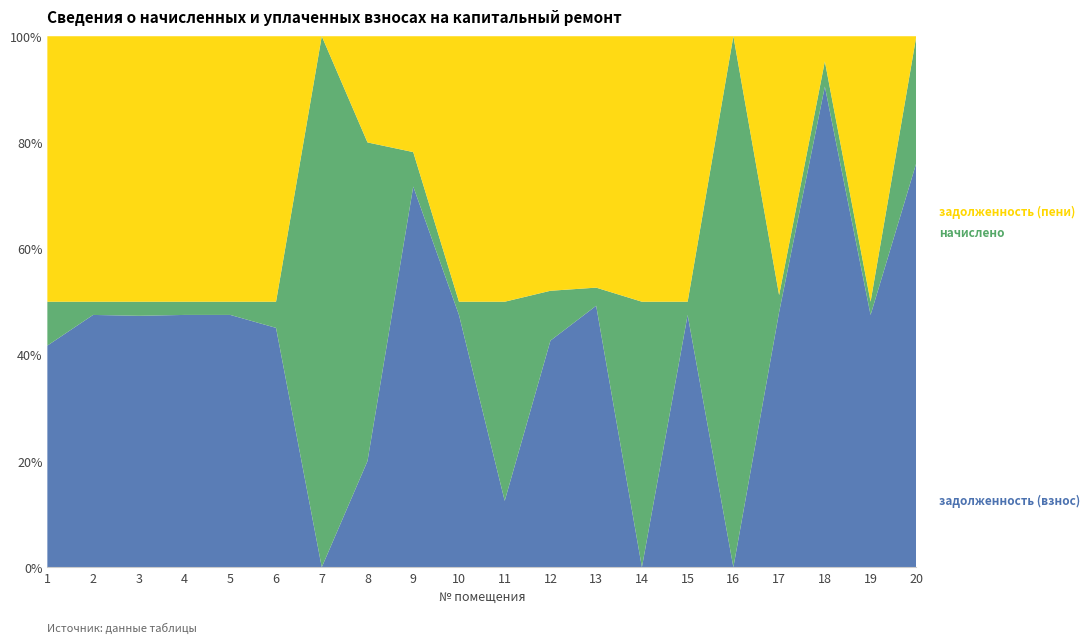

Reading right to left, list all the values displayed in this chart.

задолженность (взнос): 3628.8	16501.9	16761.7	9579.0	0.0	16501.9	0.0	9279.0	5171.5	289.2	16761.7	7097.2	283.5	0.0	8033.3	17898.7	21731.8	27333.2	16599.4	3246.1
начислено: 1138.0	864.1	877.7	643.0	1138.0	864.1	877.7	643.0	1138.0	867.5	877.7	643.0	850.5	864.1	877.7	937.3	1138.0	1529.2	869.2	643.0
задолженность (пени): 0.0	17366.0	877.7	9722.0	0.0	17366.0	877.7	8922.0	5809.4	1156.7	17639.4	2160.1	283.5	0.0	8911.0	18836.0	22869.7	28862.3	17468.6	3889.1